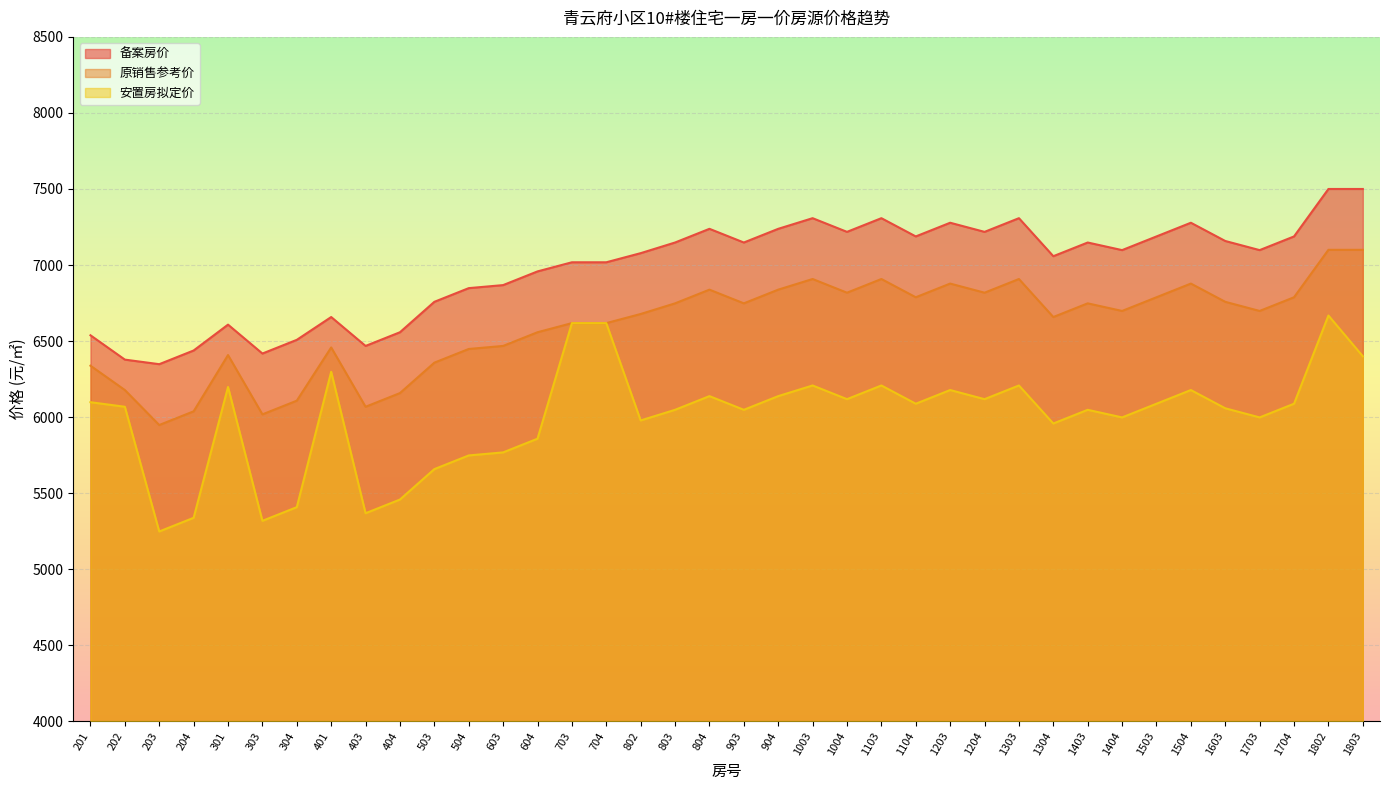

What are all the series names shown in the legend?

备案房价, 原销售参考价, 安置房拟定价